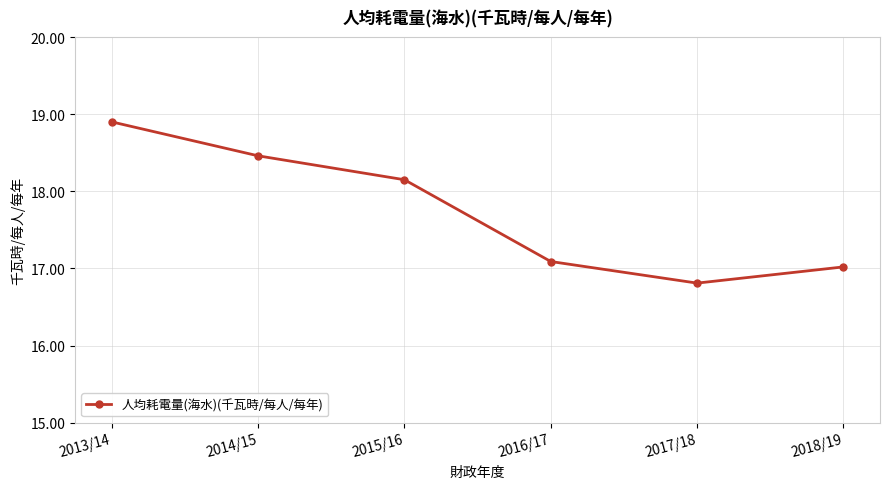

List the labels in order of value, largest first.

2013/14, 2014/15, 2015/16, 2016/17, 2018/19, 2017/18